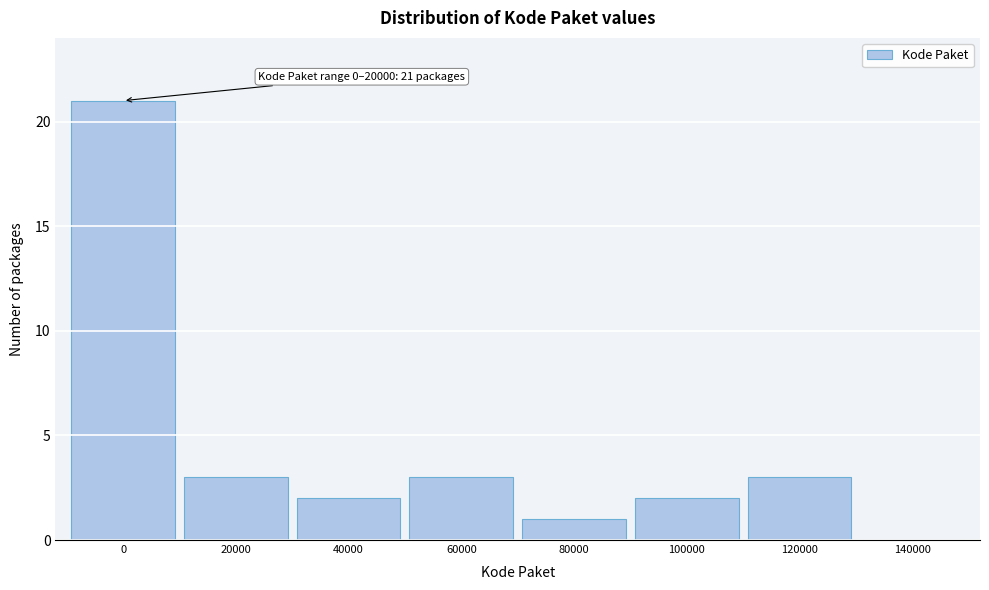

Reading left to right, transcribe all the data shown in this chart.

0=21	20000=3	40000=2	60000=3	80000=1	100000=2	120000=3	140000=0